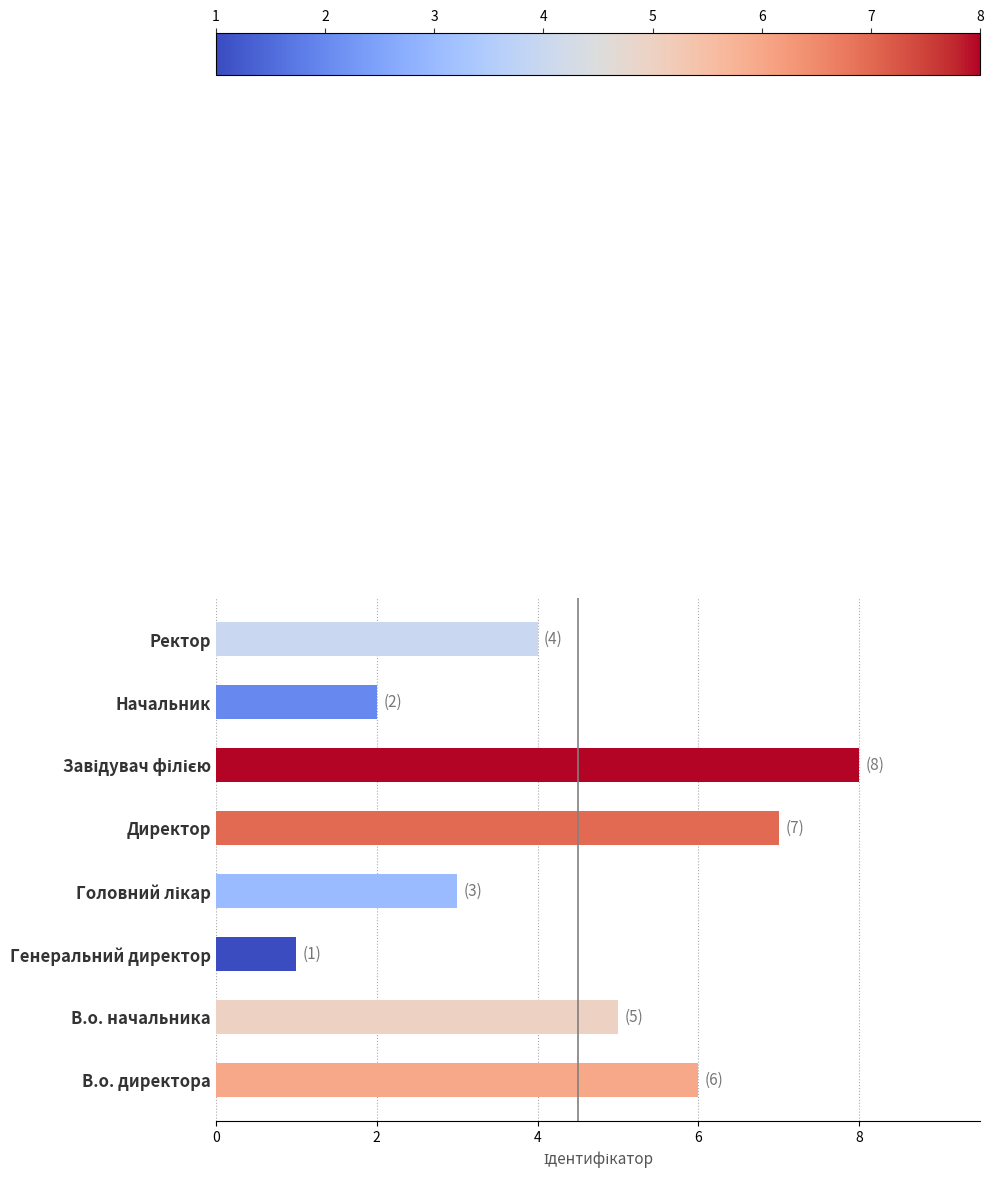

Is it true that the value at Директор is 10?

False